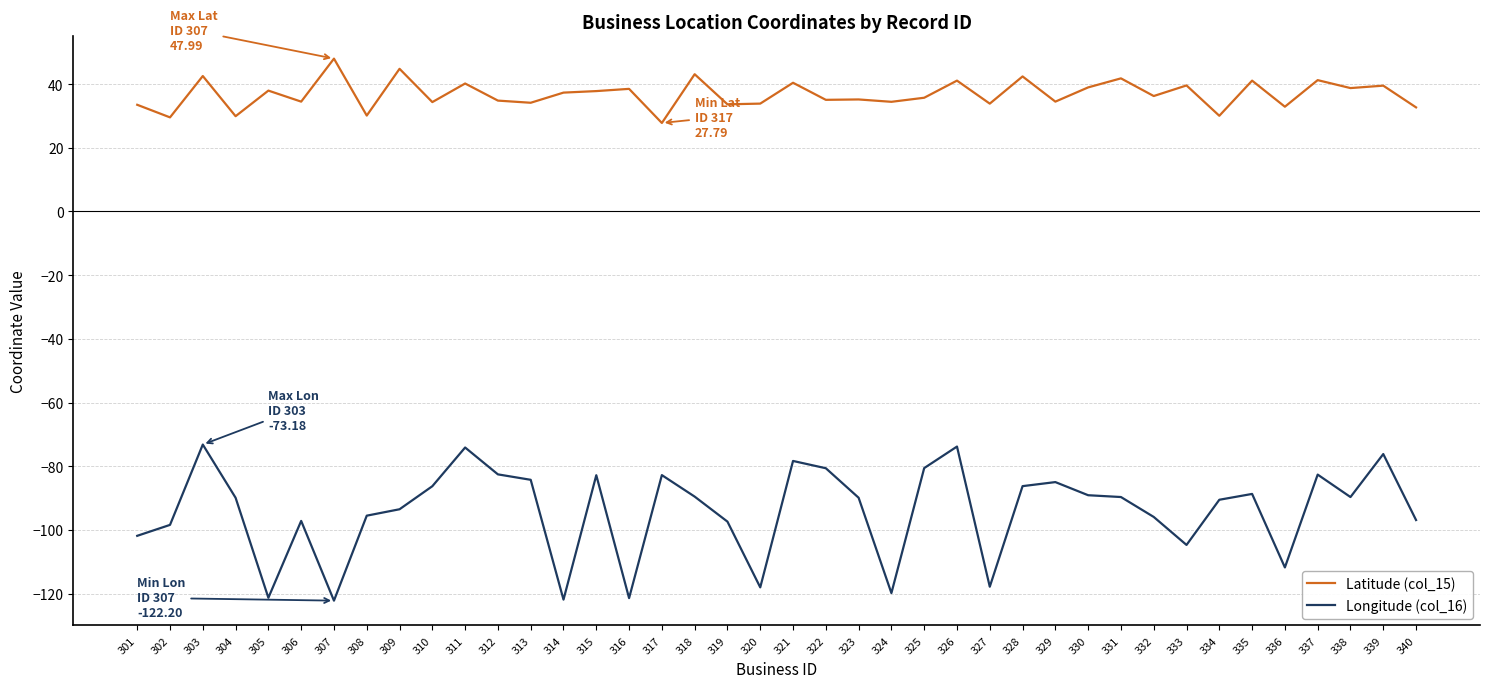

Rank the series by their maximum value, from highest to lowest.

Latitude (col_15), Longitude (col_16)